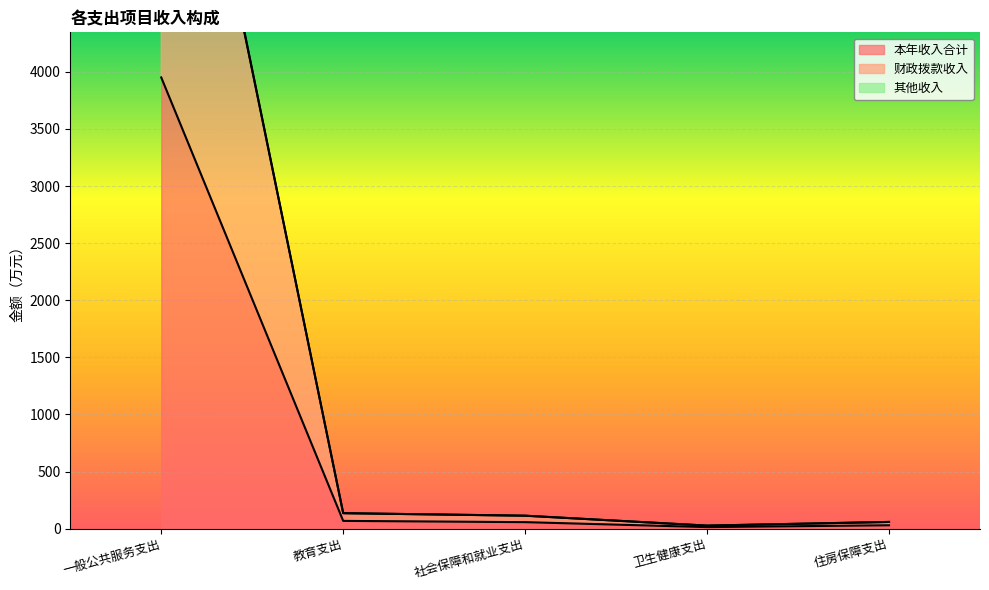

What is the label of the 2nd point from the left?

教育支出